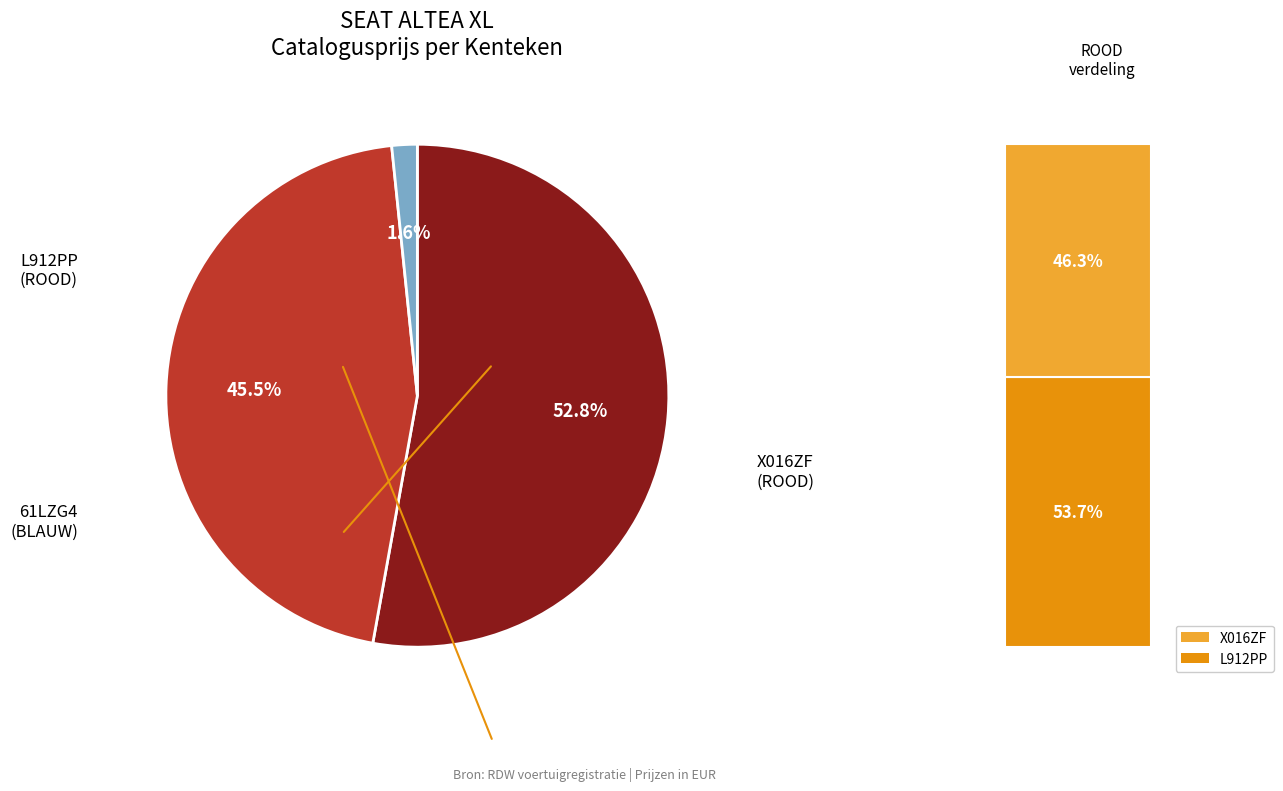

Does any single category account for the majority?

Yes